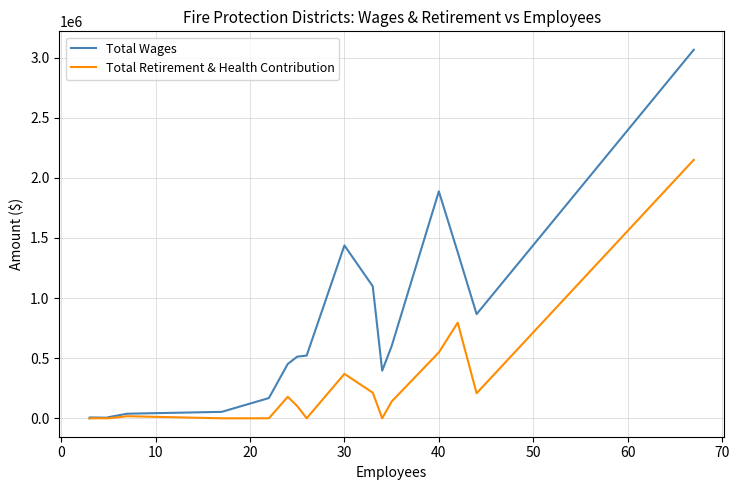

True or false: Total Retirement & Health Contribution has a value of 1480239.6 at −10.

False